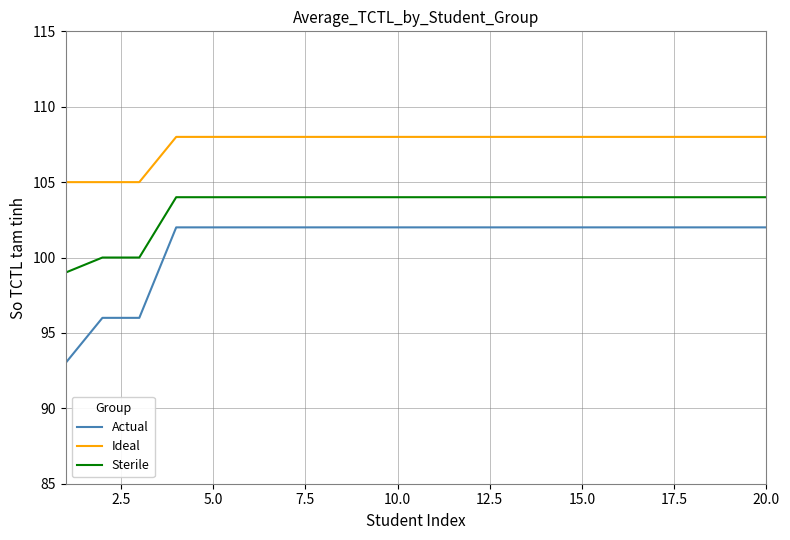

What is the difference between the maximum and minimum values in the Sterile series?

5